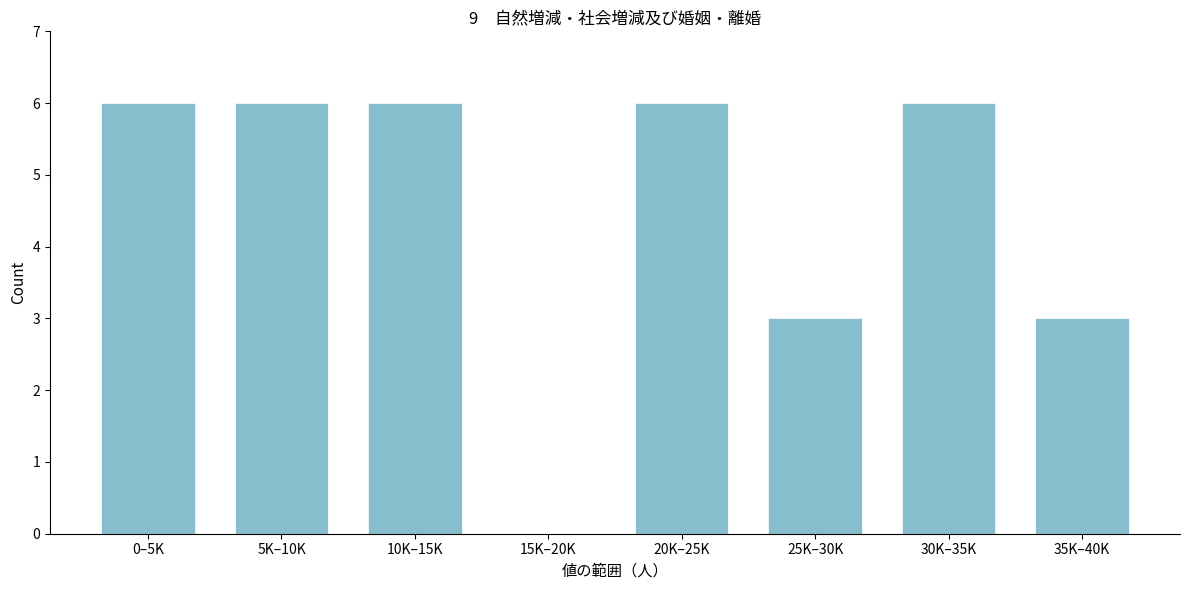

Reading right to left, what are all the values shown in this chart?

35K–40K=3	30K–35K=6	25K–30K=3	20K–25K=6	15K–20K=0	10K–15K=6	5K–10K=6	0–5K=6